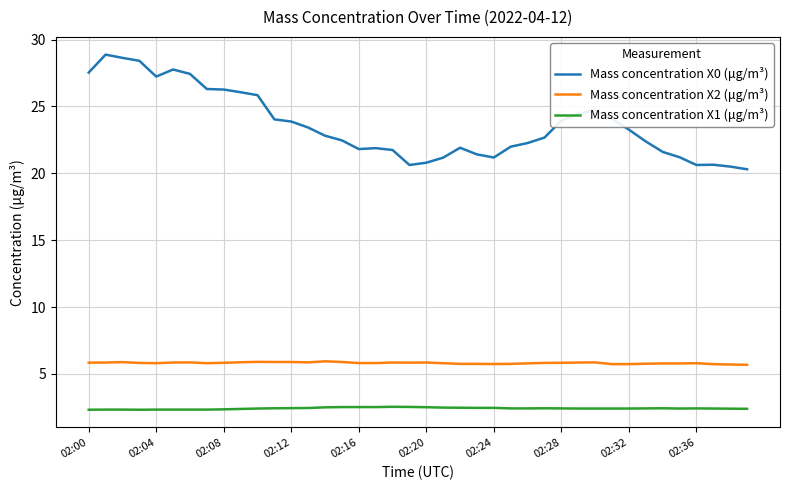

What is the smallest value displayed?

2.3